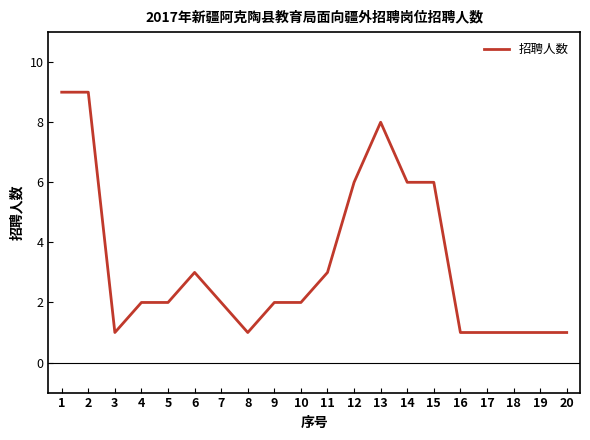

At which category does the data reach its first local valley?

3